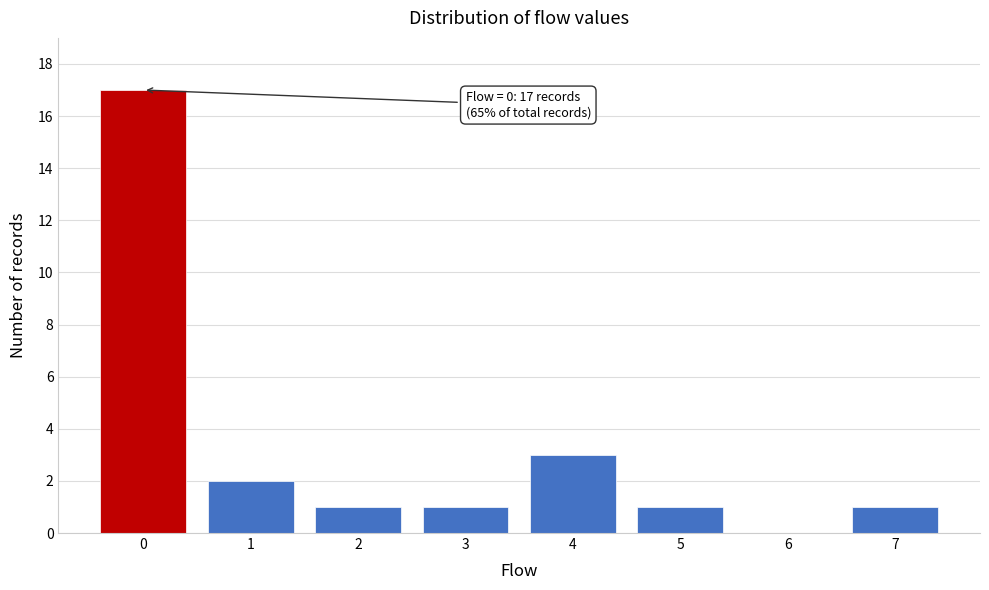

Reading left to right, what are all the values shown in this chart?

0=17	1=2	2=1	3=1	4=3	5=1	6=0	7=1